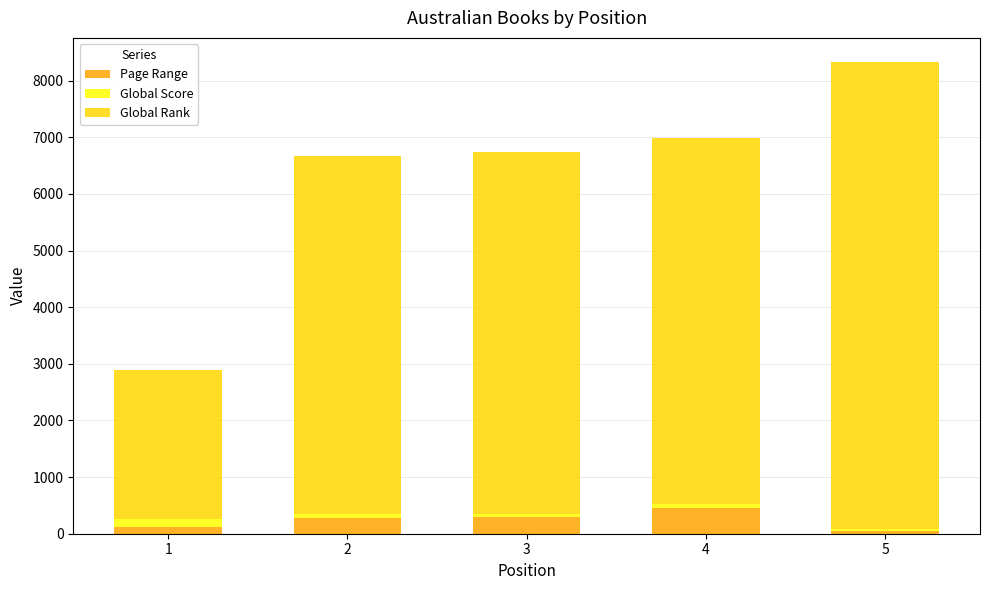

What is the sum of all Page Range values?

1194